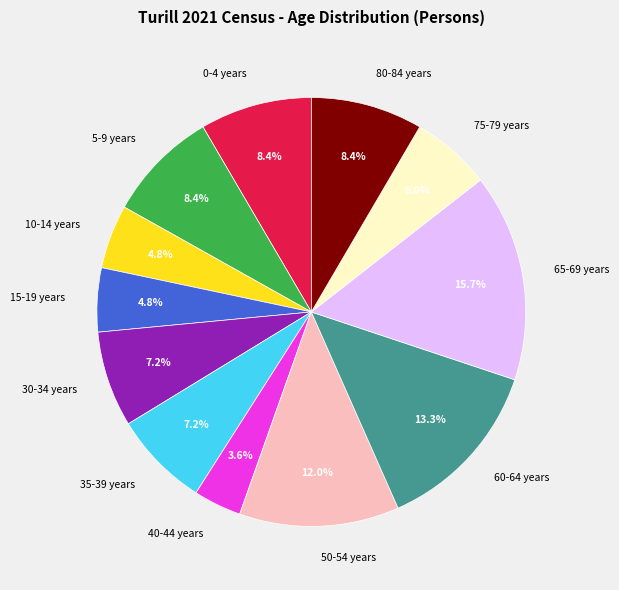

How much of the chart is everything except 50-54 years?

88.0%